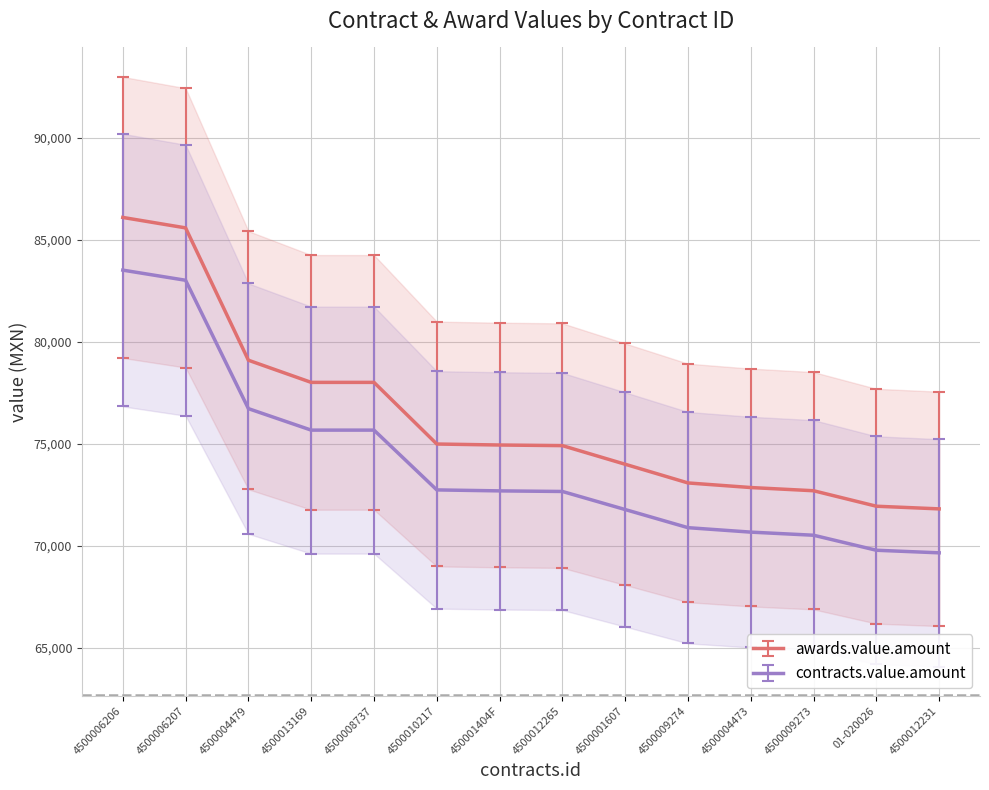

Rank the series by their average value, from highest to lowest.

awards.value.amount, contracts.value.amount